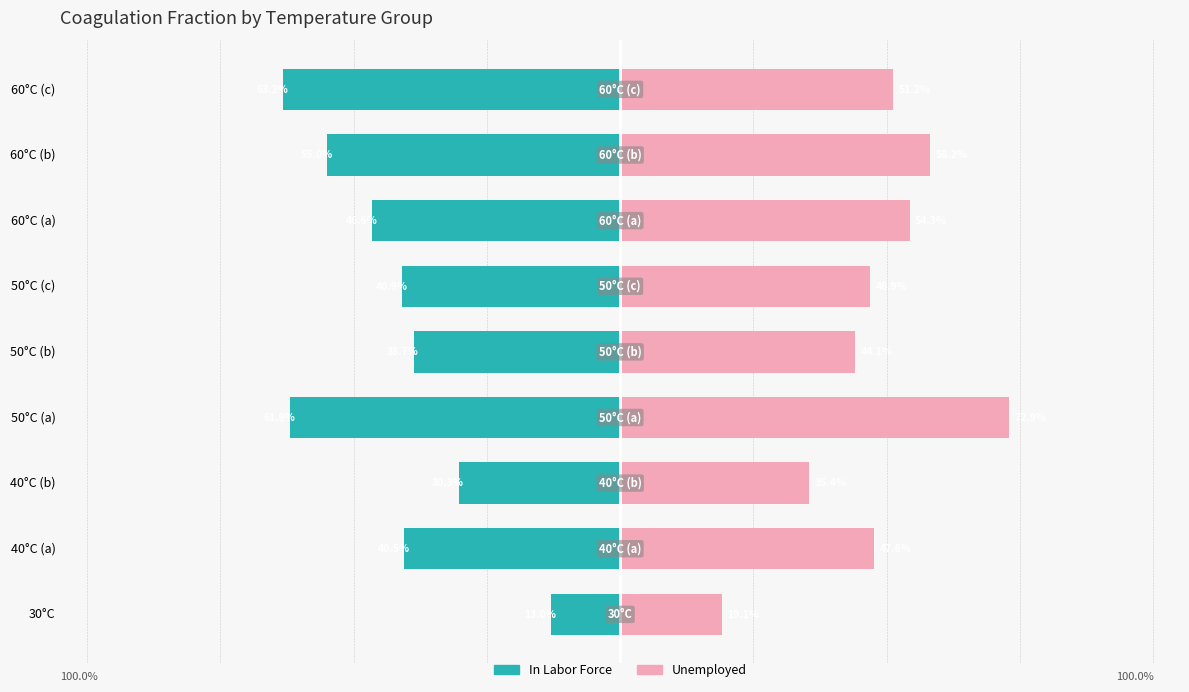

Are the bars horizontal?

Yes